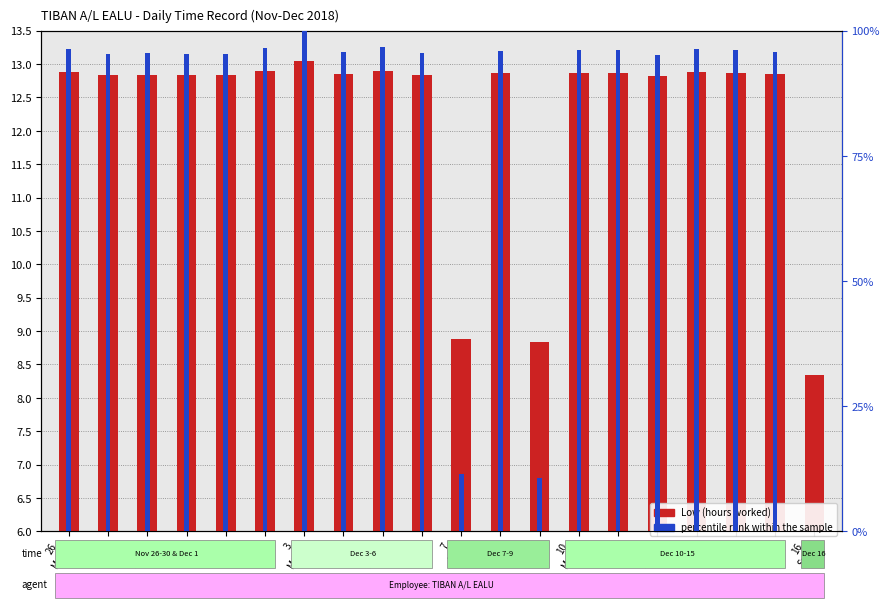

What is the difference between the maximum and minimum values in the Low (hours worked) series?

4.7